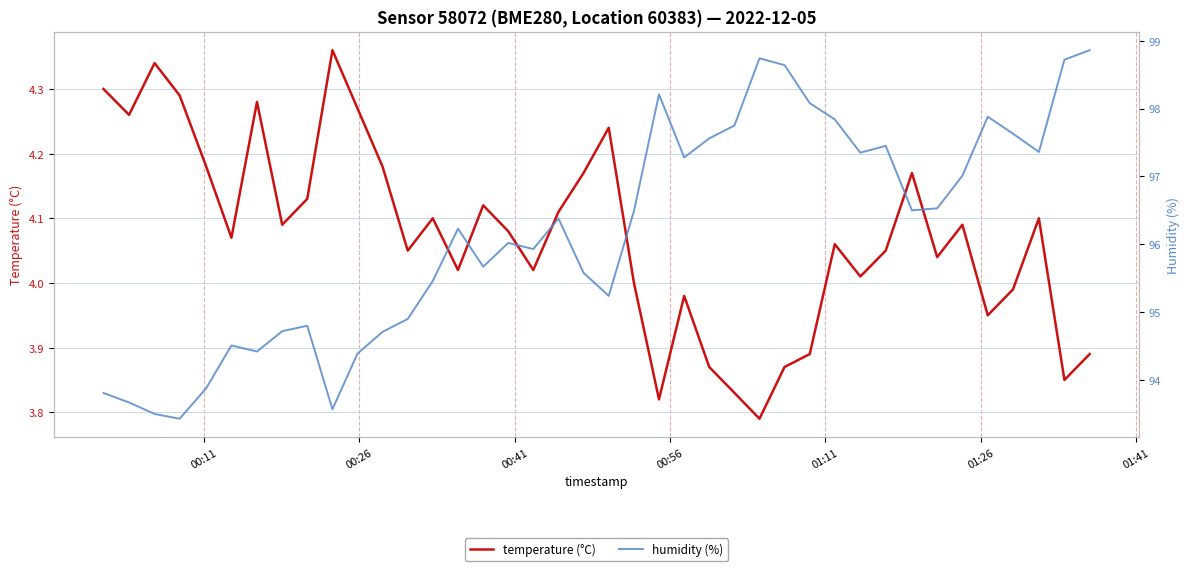

Is this an area chart (filled region under the line)?

No